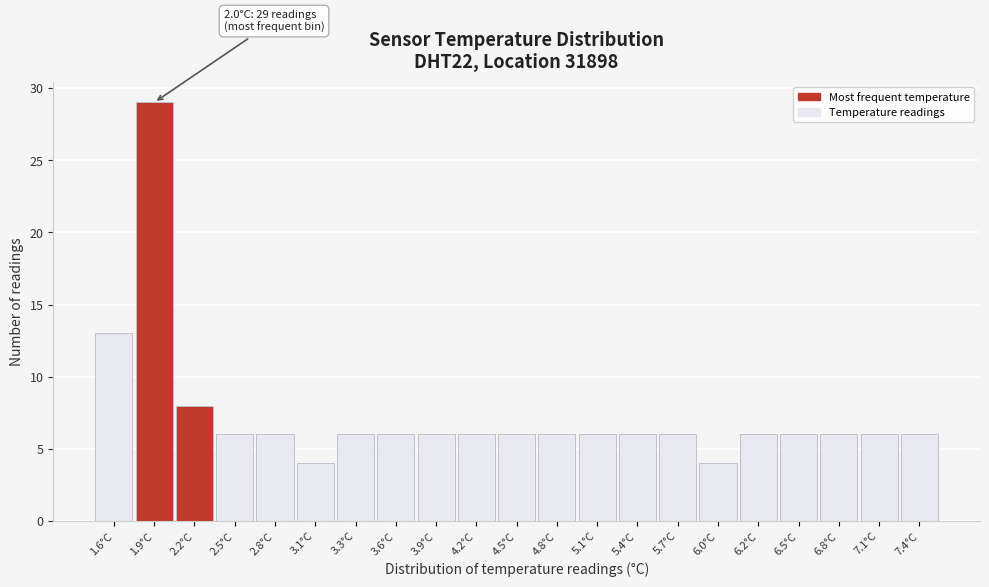

Which range on the x-axis has the tallest bar?

1.745 to 2.035